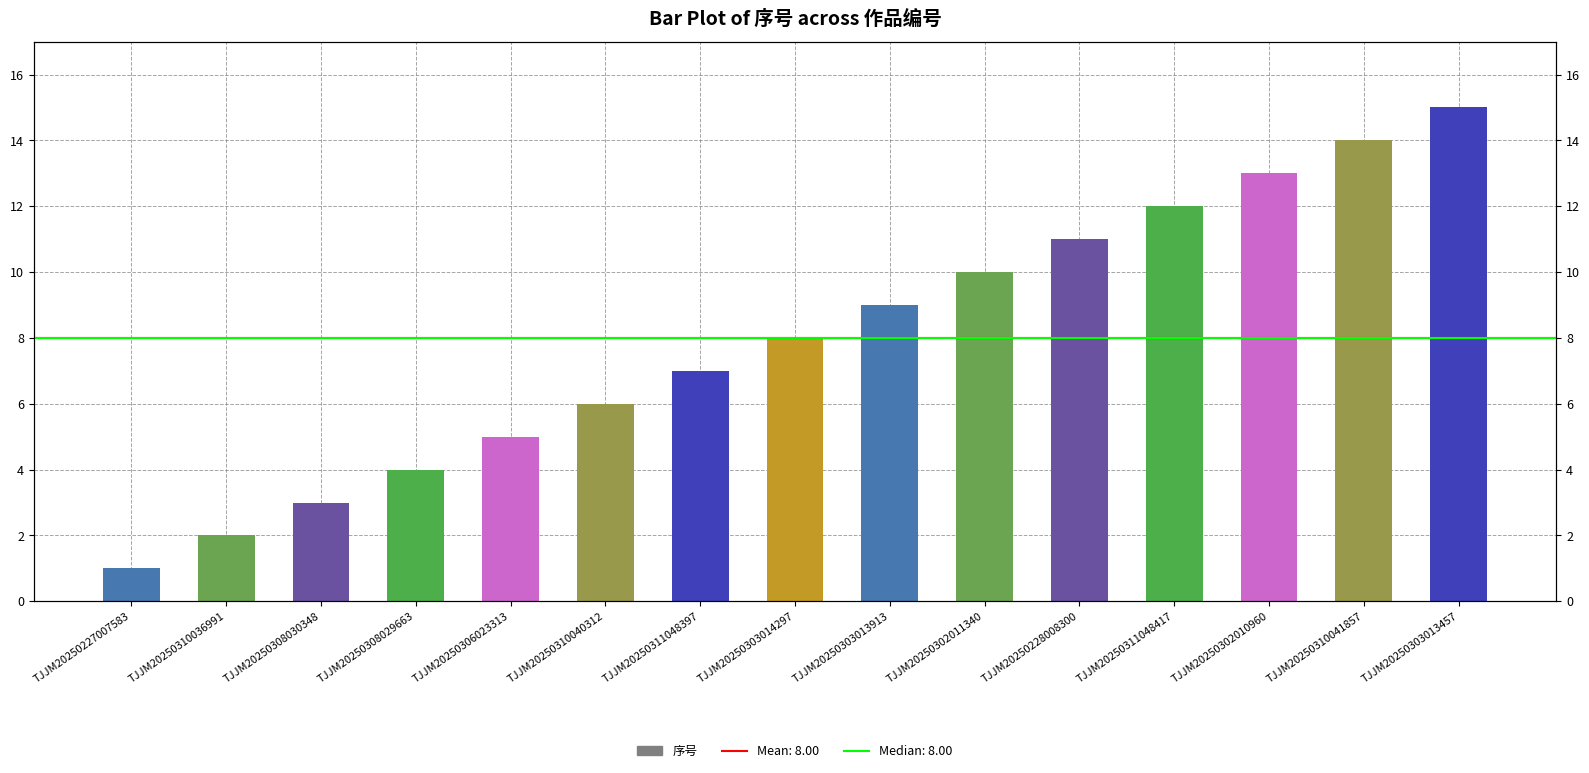

The chart shows a value of 14 at TJJM20250310041857. True or false?

True